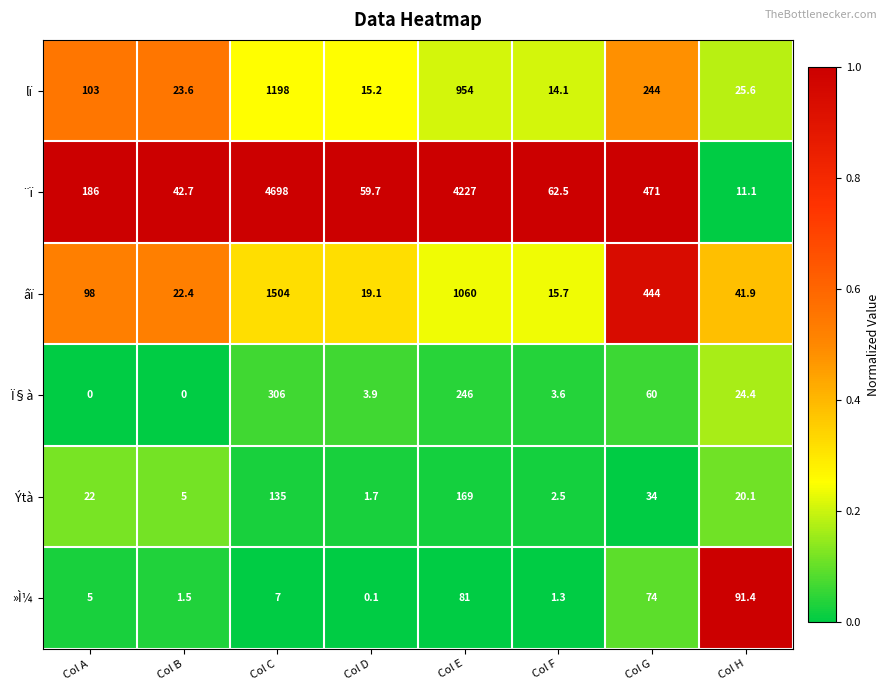

Rank the series by their maximum value, from highest to lowest.

¨ï, âï, lï, Ï§à, Ýtà, »Ì¼